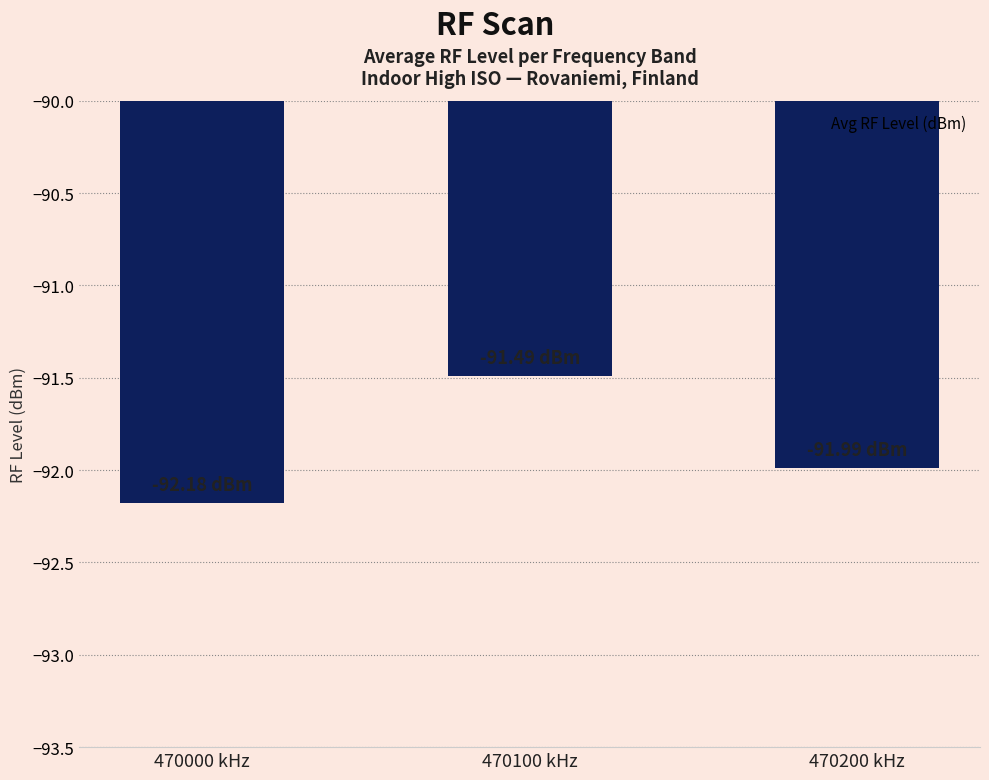

Reading right to left, what are all the values shown in this chart?

-92.0	-91.5	-92.2